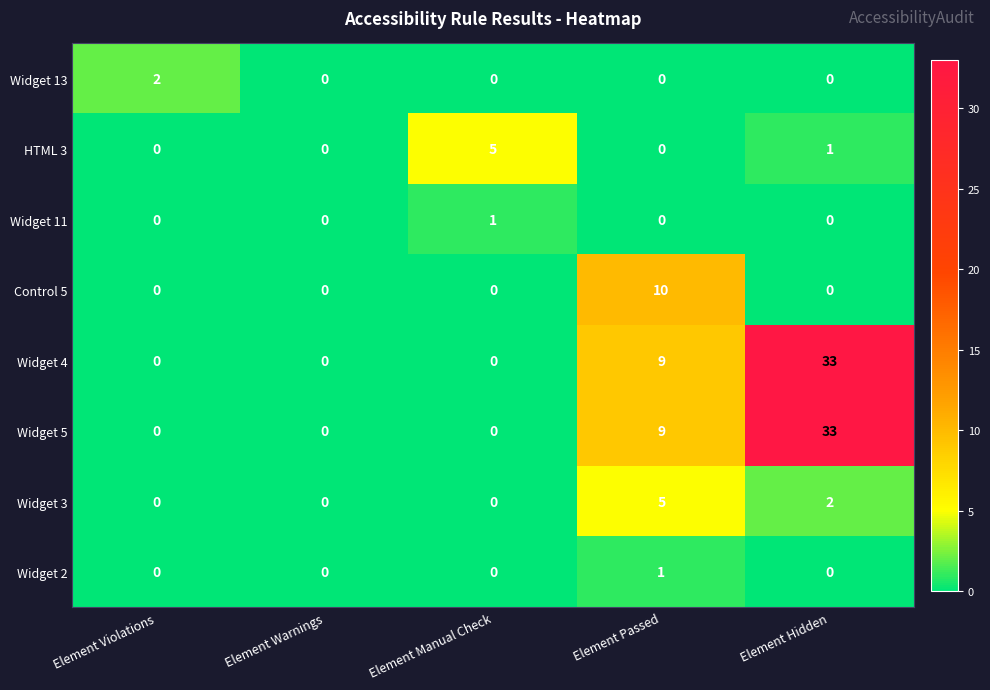

At which category is the sum across all series the highest?

Element Hidden